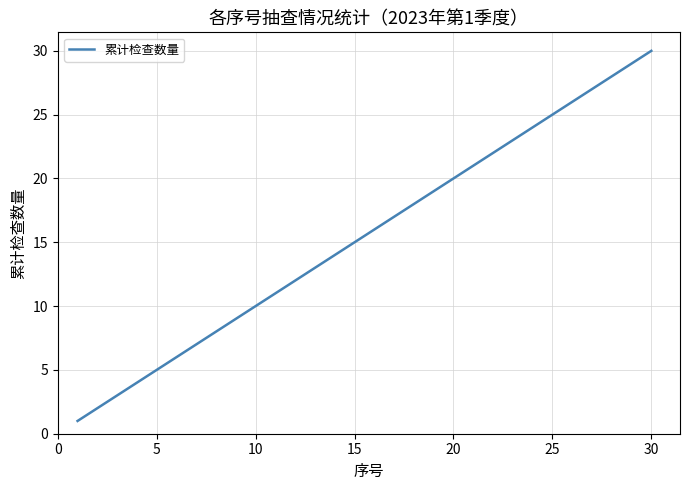

What is the difference between the maximum and minimum values?

29